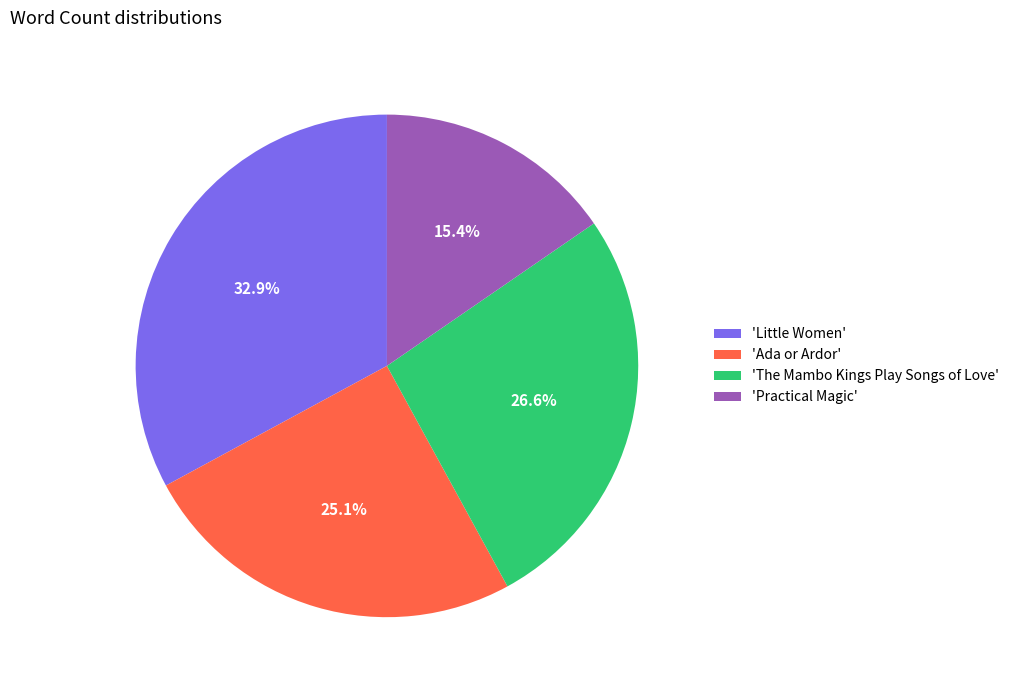

Approximately how many times larger is the value at 'Practical Magic' compared to 'Ada or Ardor'?

0.6